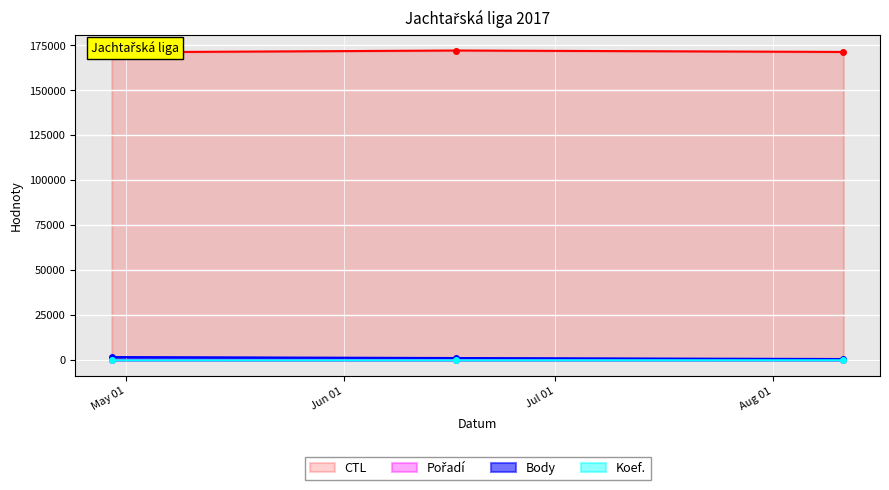

Reading left to right, extract all data points from this chart.

CTL: 171144	172131	171337
Pořadí: 7	10	12
Body: 1791	1261	707
Koef.: 7	0	7